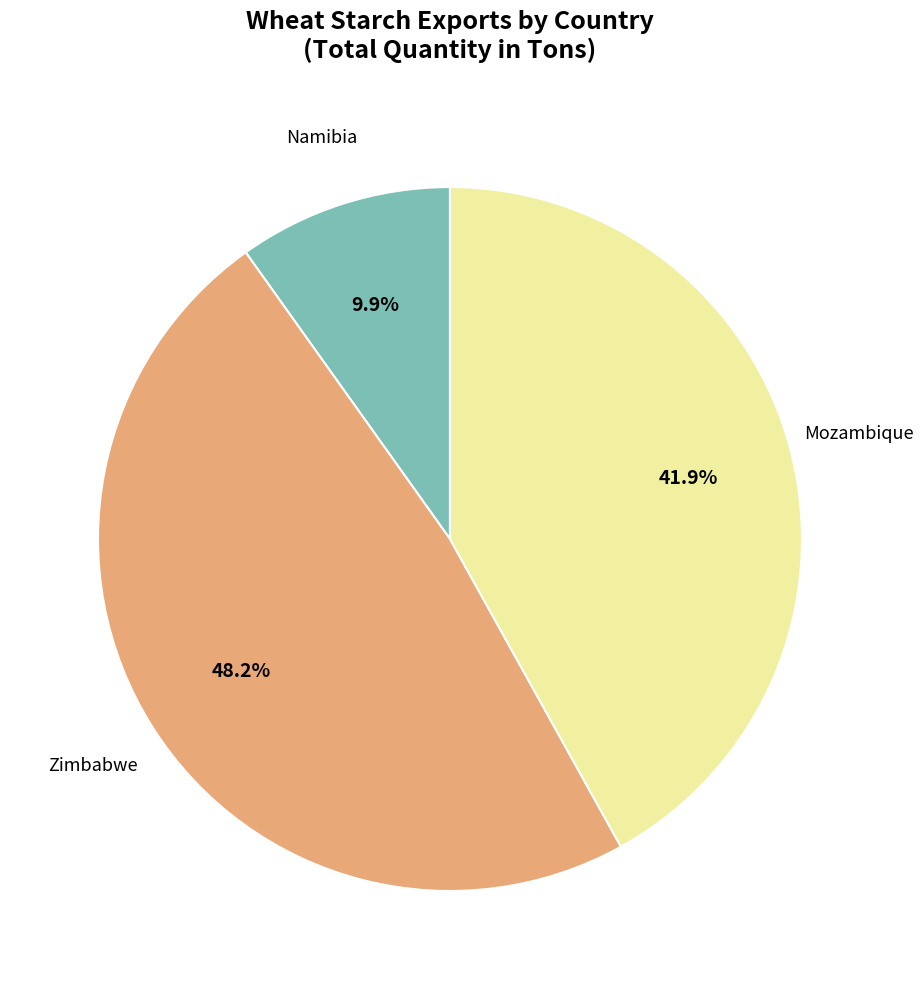

How many slices are in this pie chart?

3